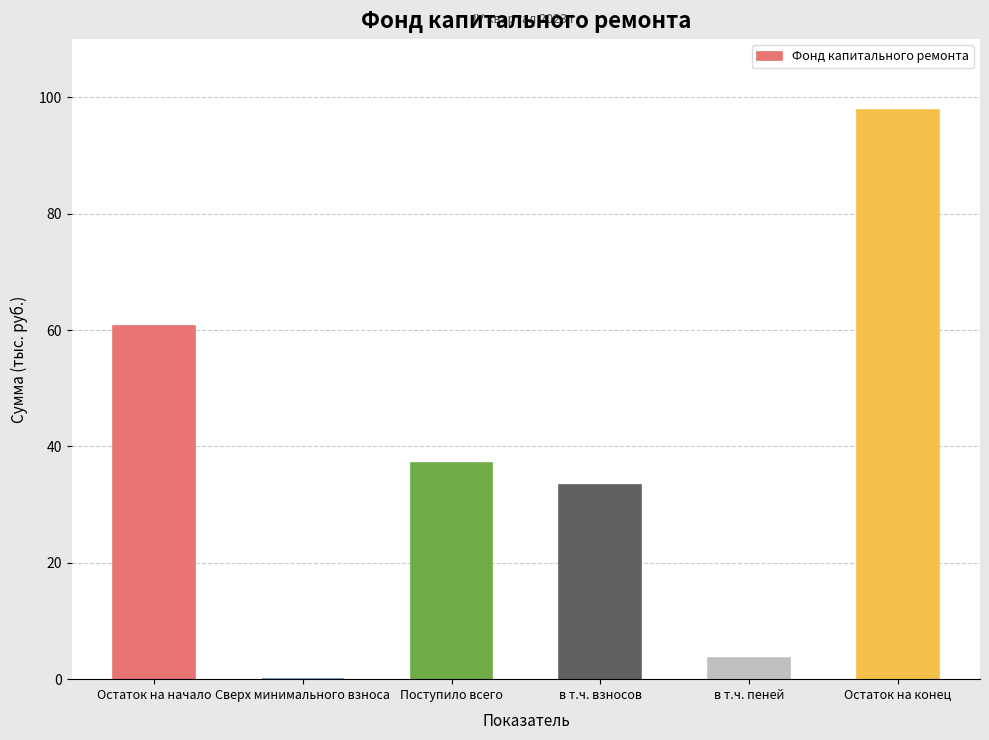

Count the number of data series in this chart.

1